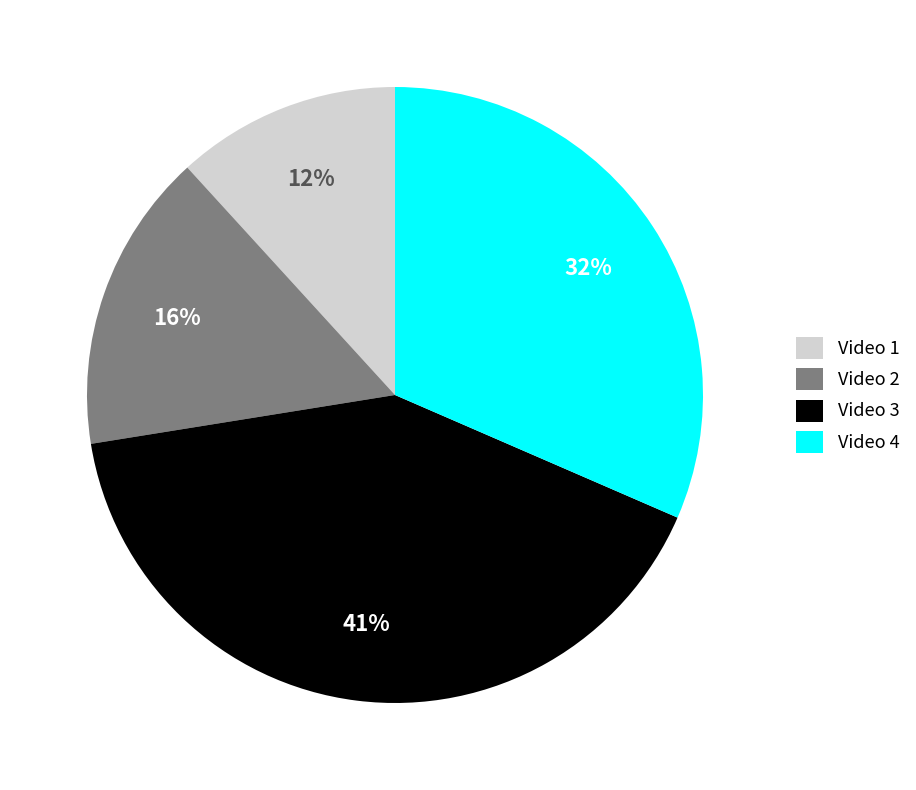

To the nearest percent, what percentage of the pie is Video 4?

32%